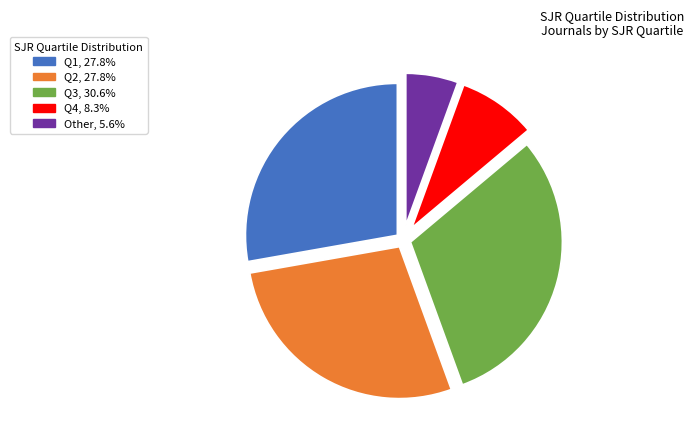

Between Q2 and Q4, which is larger?

Q2